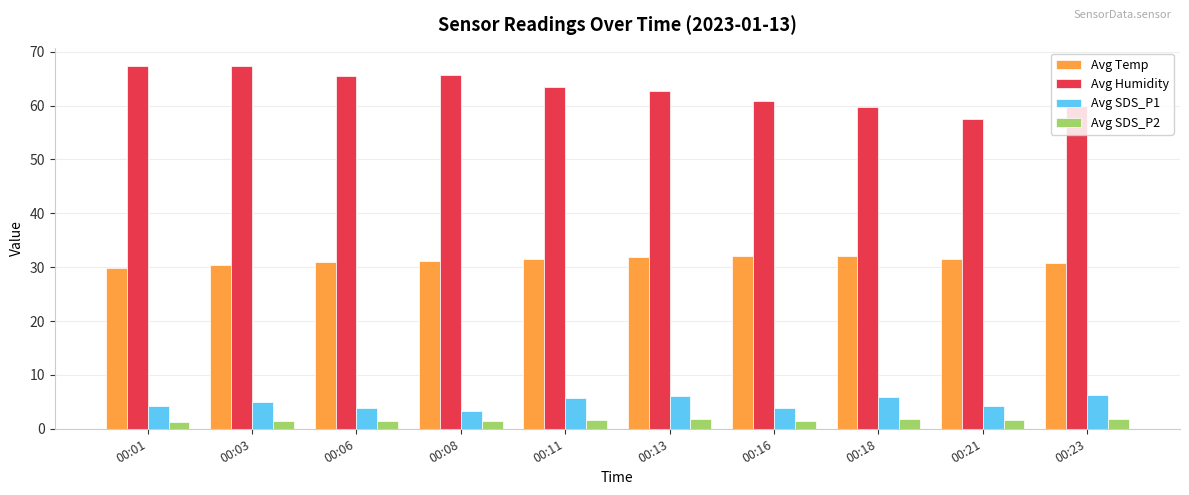

What is the greatest value displayed?

67.4